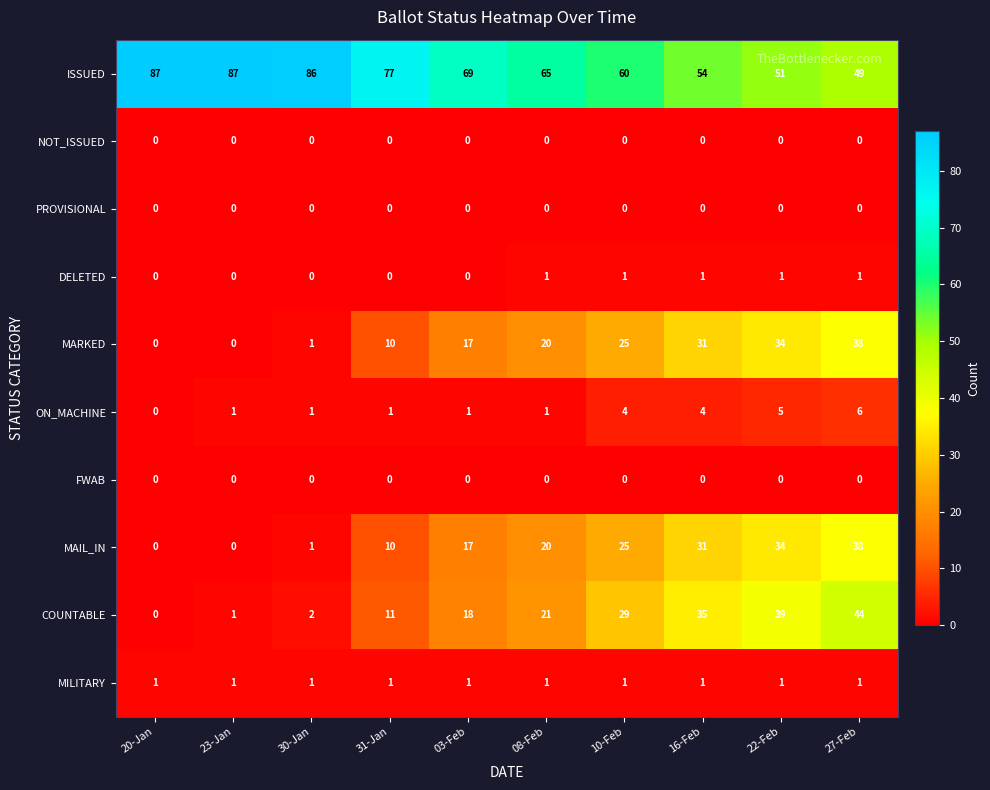

What is the greatest value displayed?

87